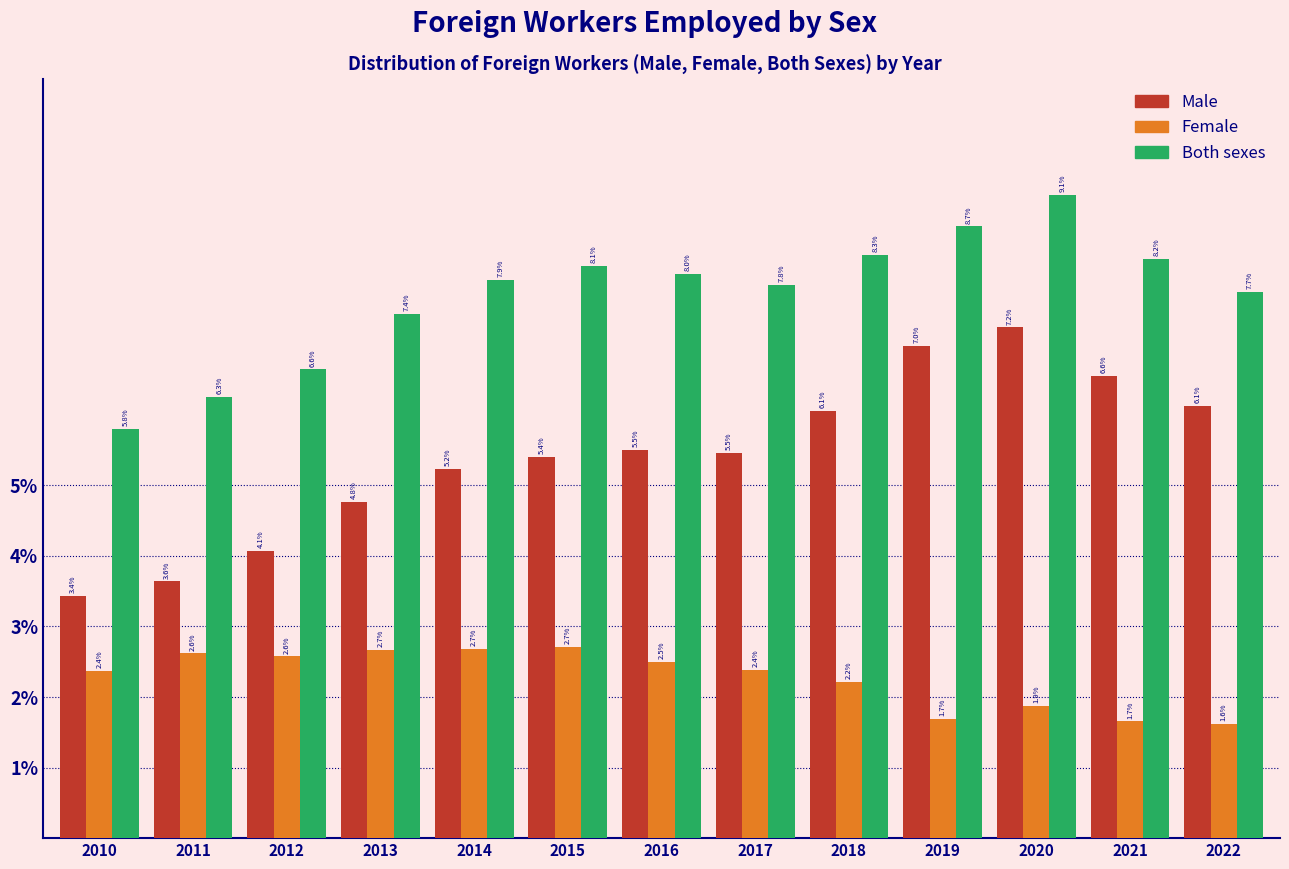

Reading left to right, extract all data points from this chart.

Male: 2010=3.4	2011=3.6	2012=4.1	2013=4.8	2014=5.2	2015=5.4	2016=5.5	2017=5.5	2018=6.1	2019=7.0	2020=7.2	2021=6.6	2022=6.1
Female: 2010=2.4	2011=2.6	2012=2.6	2013=2.7	2014=2.7	2015=2.7	2016=2.5	2017=2.4	2018=2.2	2019=1.7	2020=1.9	2021=1.7	2022=1.6
Both sexes: 2010=5.8	2011=6.3	2012=6.6	2013=7.4	2014=7.9	2015=8.1	2016=8.0	2017=7.8	2018=8.3	2019=8.7	2020=9.1	2021=8.2	2022=7.7